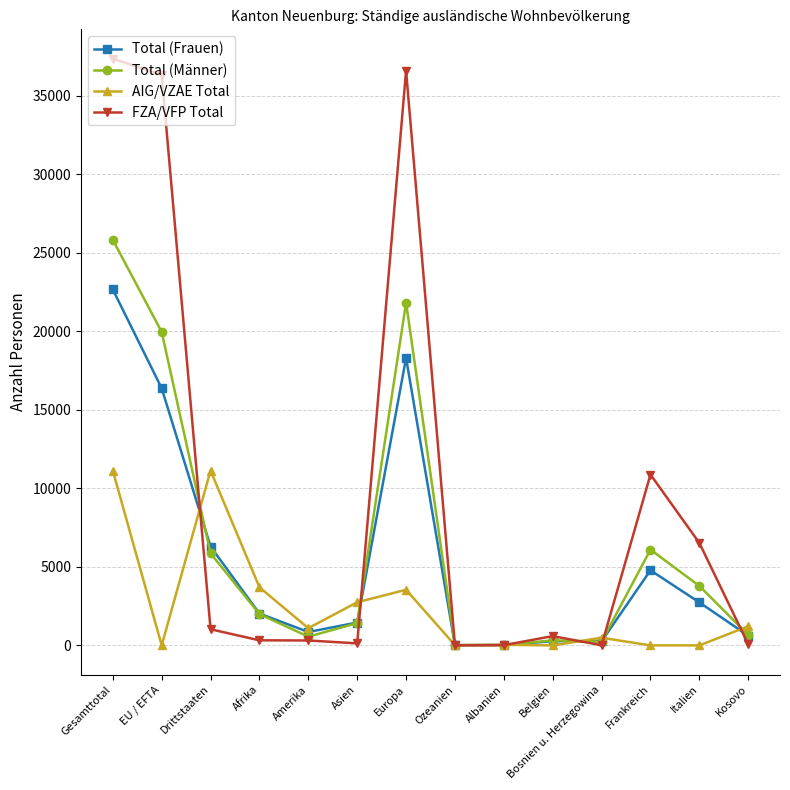

What is the minimum value for Total (Frauen)?

13